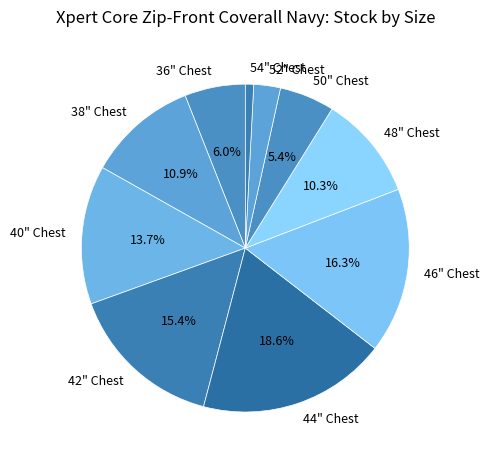

How much of the chart is everything except 42" Chest?

84.6%